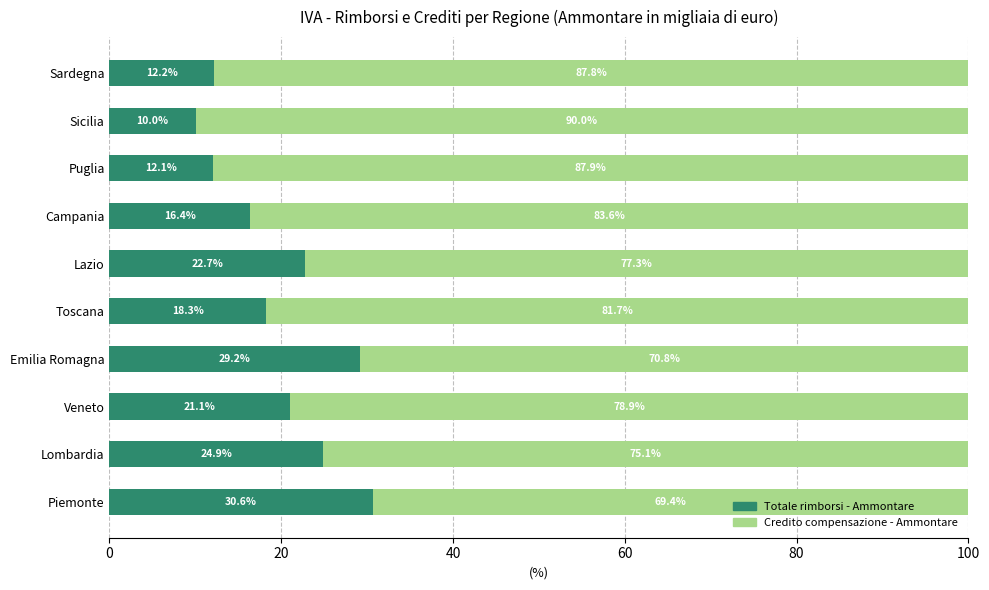

Which category has the lowest value in the Totale rimborsi - Ammontare series?

Sicilia